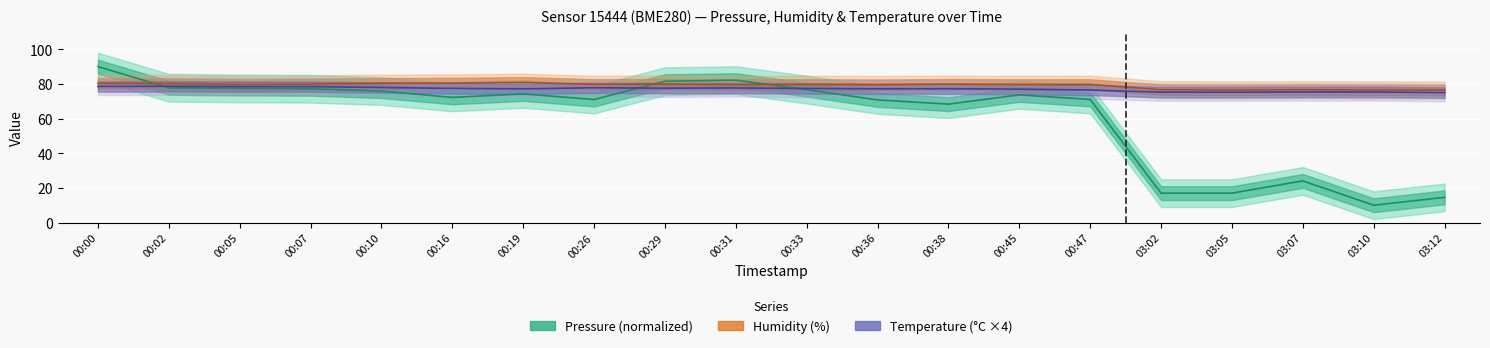

The temperature series shows 75.2 at 03:02. True or false?

True